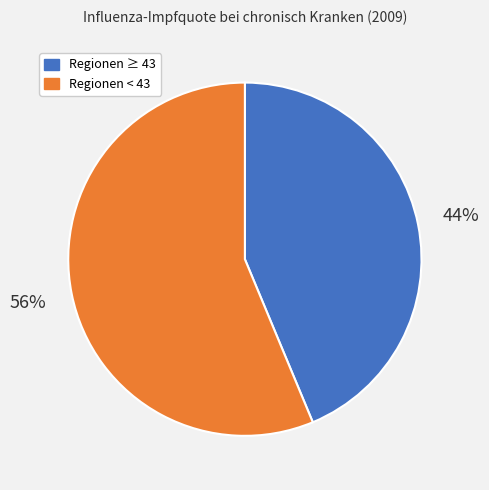

Is there a majority slice in this chart?

Yes